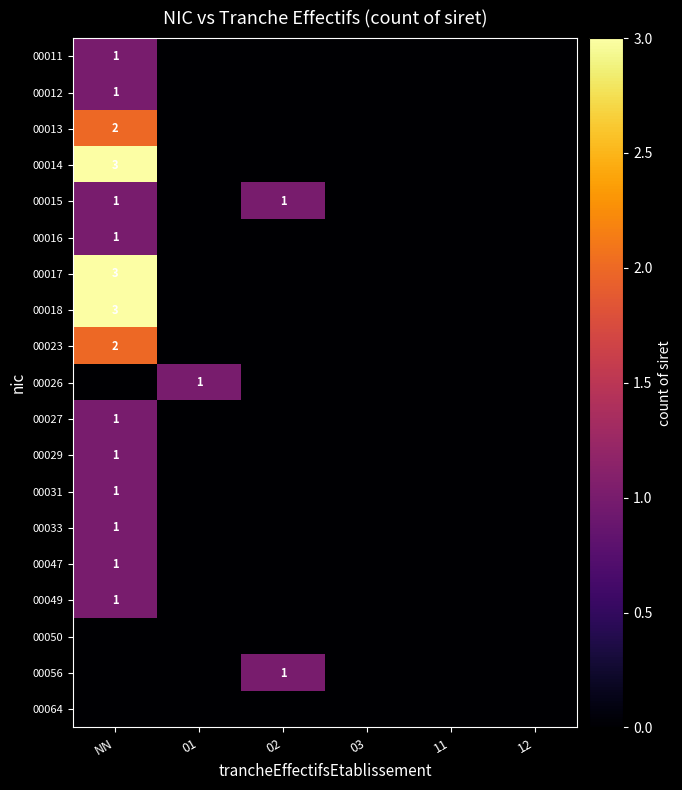

At which category is the sum across all series the highest?

NN